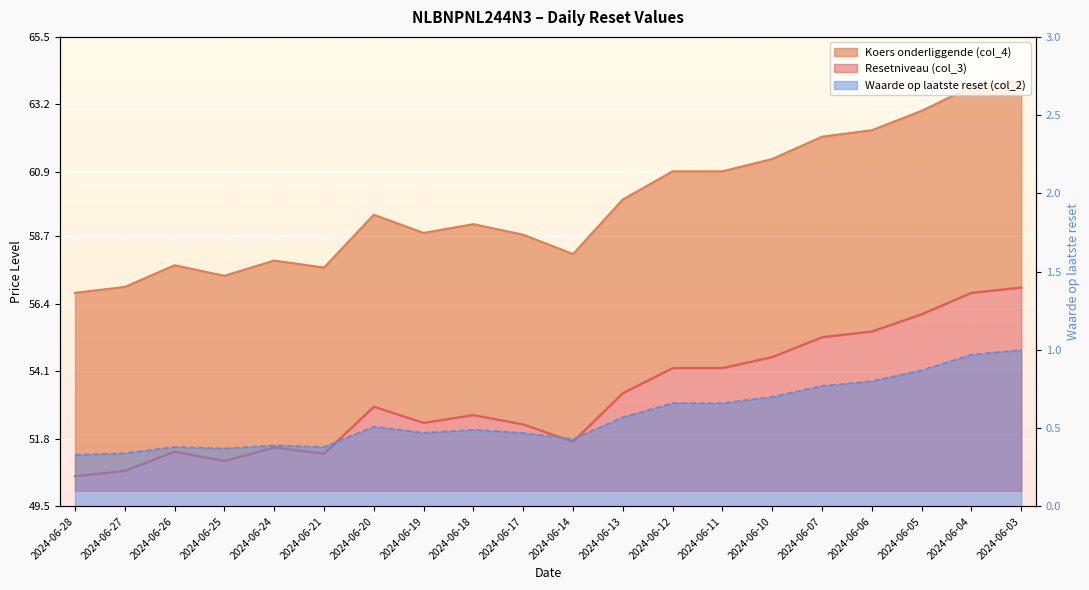

Is it true that Koers onderliggende (col_4) equals 56.8 at 2024-06-28?

True